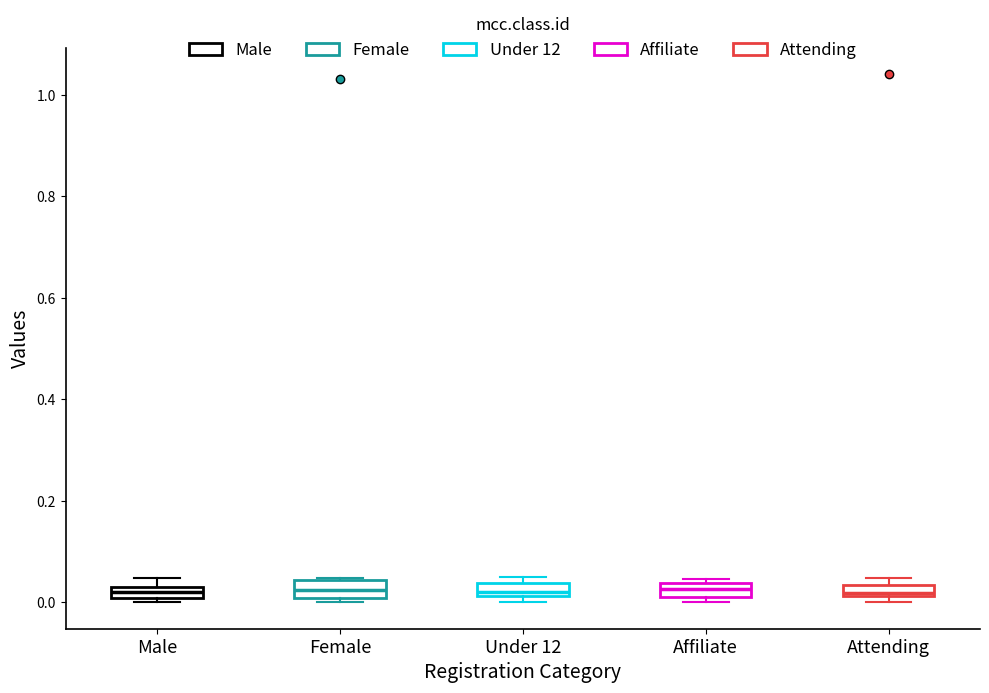

Where is the upper edge of the box for Male on the y-axis? The values are not printed on the chart, so give them approximately, as read against the axis.

0.04